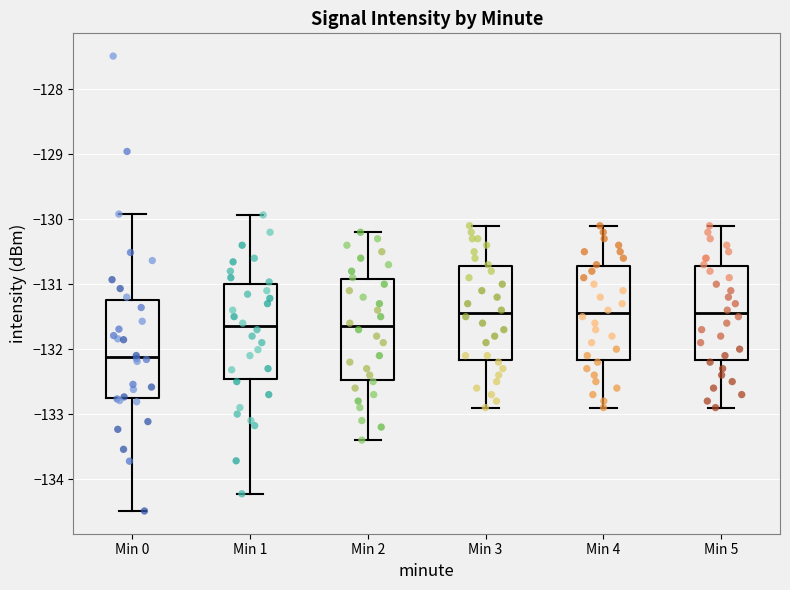

Reading left to right, read every box against the y-axis: the position of its median line, the range the box covers, and the ends of its whiskers. The values are not printed on the chart, so give them approximately, as read against the axis.

Min 0: median -132.1, box -132.8 to -131.2, whiskers -134.5 to -129.9
Min 1: median -131.6, box -132.5 to -131.0, whiskers -134.2 to -129.9
Min 2: median -131.6, box -132.5 to -130.9, whiskers -133.4 to -130.2
Min 3: median -131.4, box -132.2 to -130.7, whiskers -132.9 to -130.1
Min 4: median -131.4, box -132.2 to -130.7, whiskers -132.9 to -130.1
Min 5: median -131.4, box -132.2 to -130.7, whiskers -132.9 to -130.1